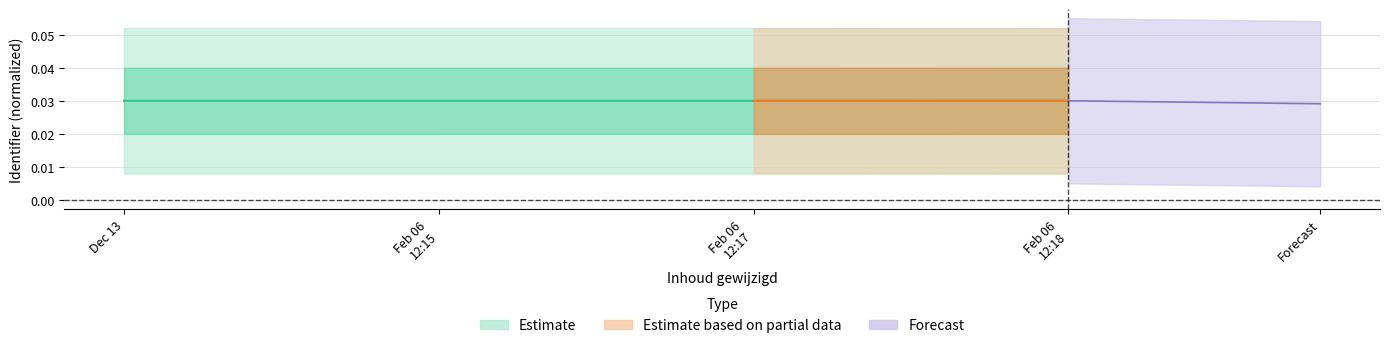

Does the chart display data point markers on the line(s)?

No